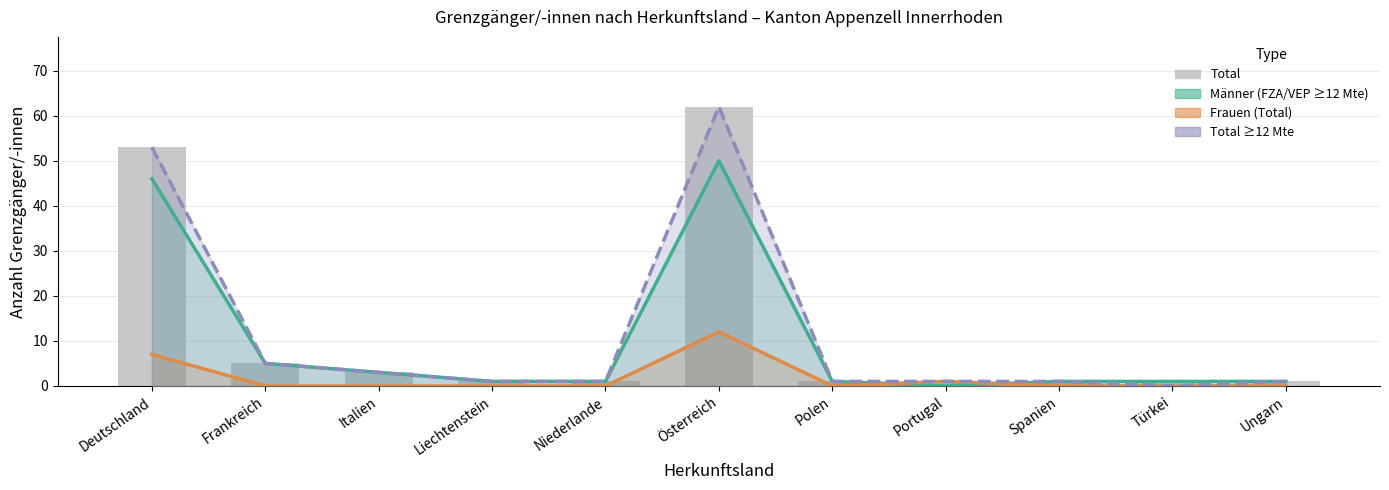

Rank the categories by value from highest to lowest.

Österreich, Deutschland, Frankreich, Italien, Liechtenstein, Niederlande, Polen, Portugal, Spanien, Türkei, Ungarn